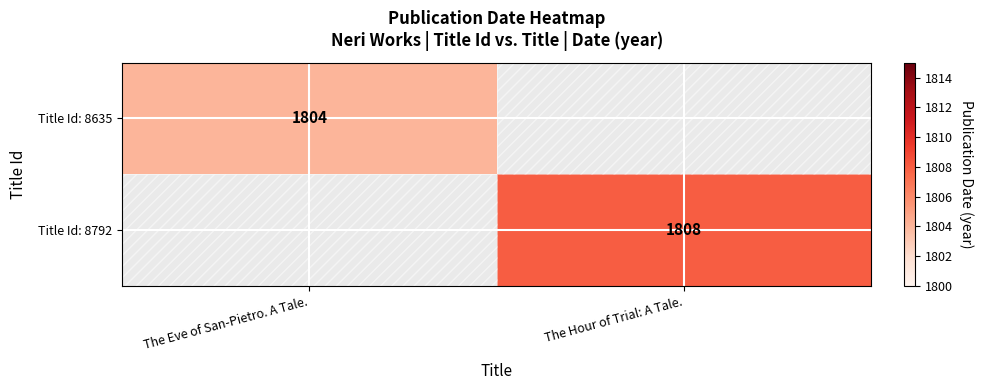

Is the value of Title Id: 8635 at The Eve of San-Pietro. A Tale. greater than the value of Title Id: 8792 at The Hour of Trial: A Tale.?

No